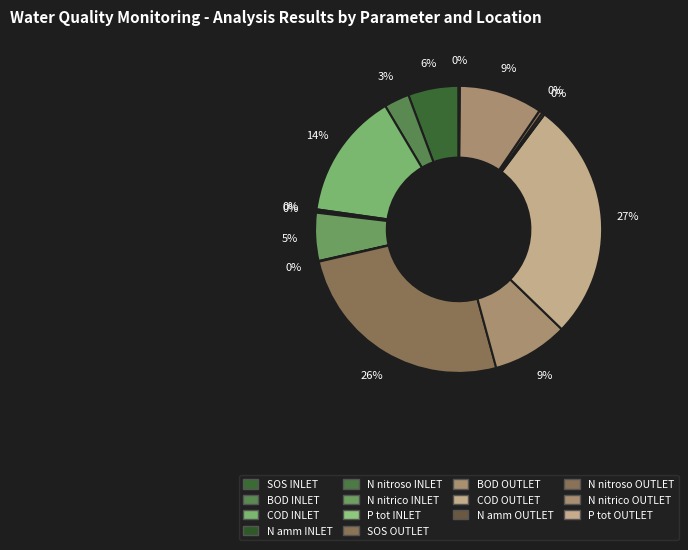

The SOS INLET slice represents 11% of the pie. True or false?

False